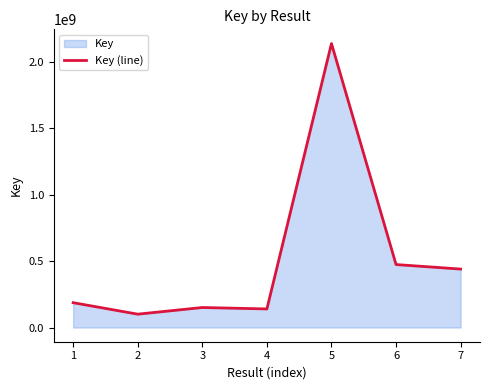

Reading left to right, list all the values displayed in this chart.

187180179	100590302	150791617	140002597	2139701039	474460317	440420135